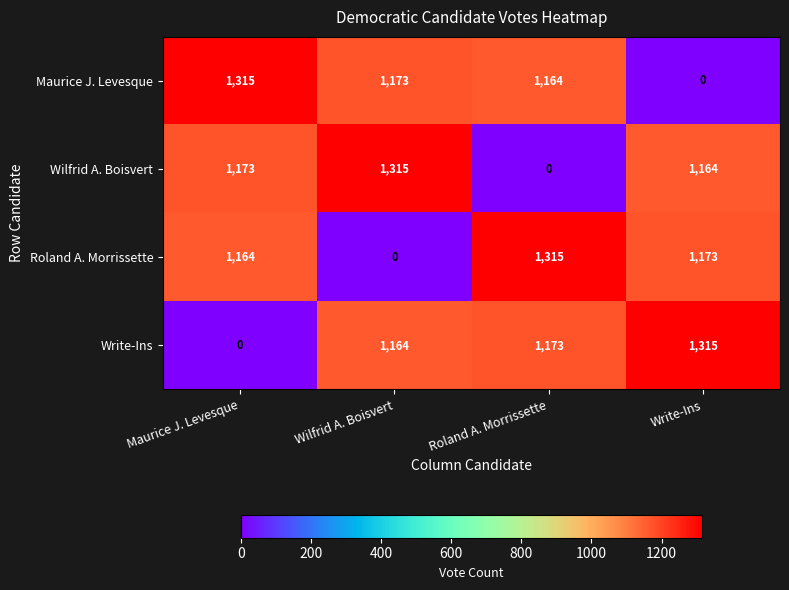

Rank the series at Wilfrid A. Boisvert from lowest to highest value.

Roland A. Morrissette, Write-Ins, Maurice J. Levesque, Wilfrid A. Boisvert